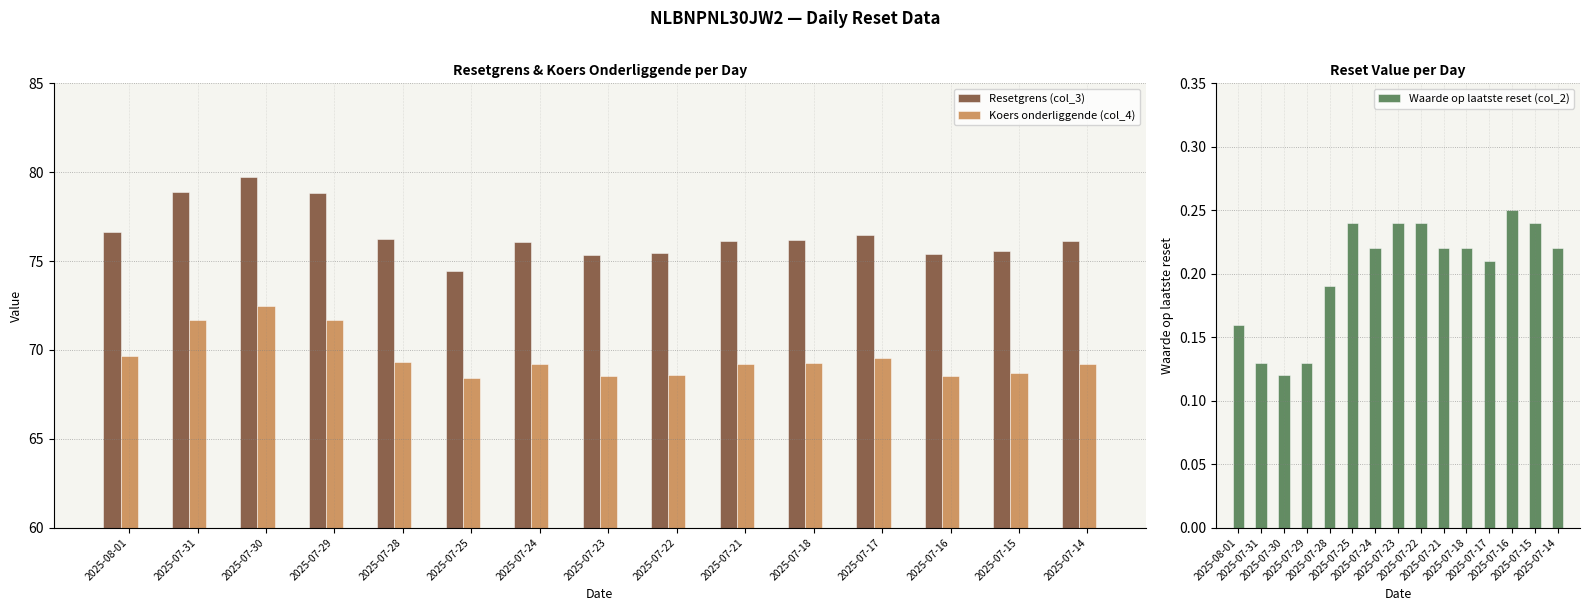

Where does the Koers onderliggende (col_4) series first go above 69?

2025-08-01